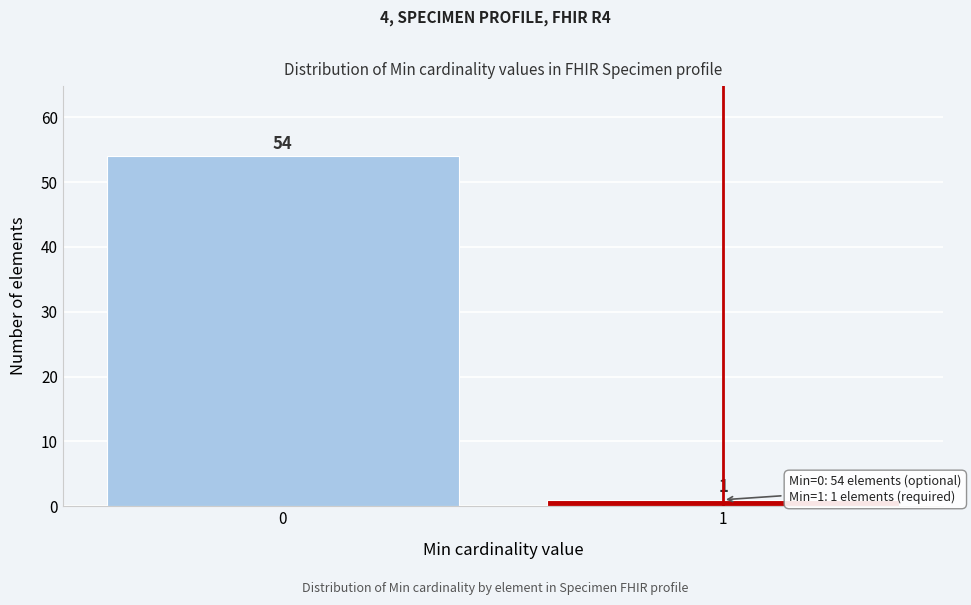

Reading left to right, list all the values displayed in this chart.

54	1